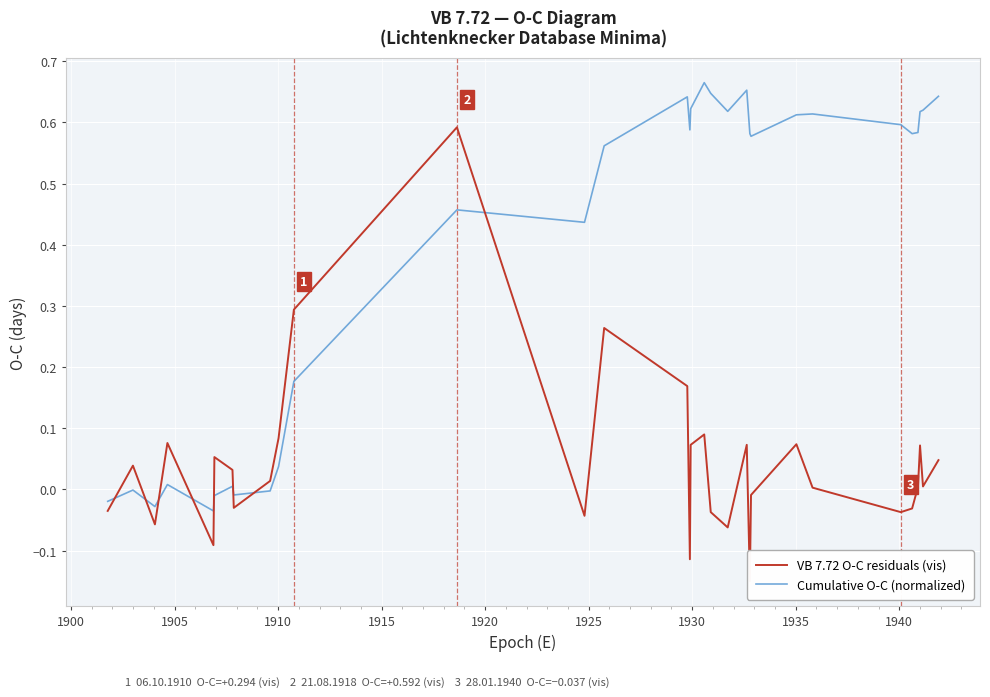

Is the value of Cumulative O-C (normalized) at 17 greater than the value of VB 7.72 O-C residuals (vis) at 1935?

Yes